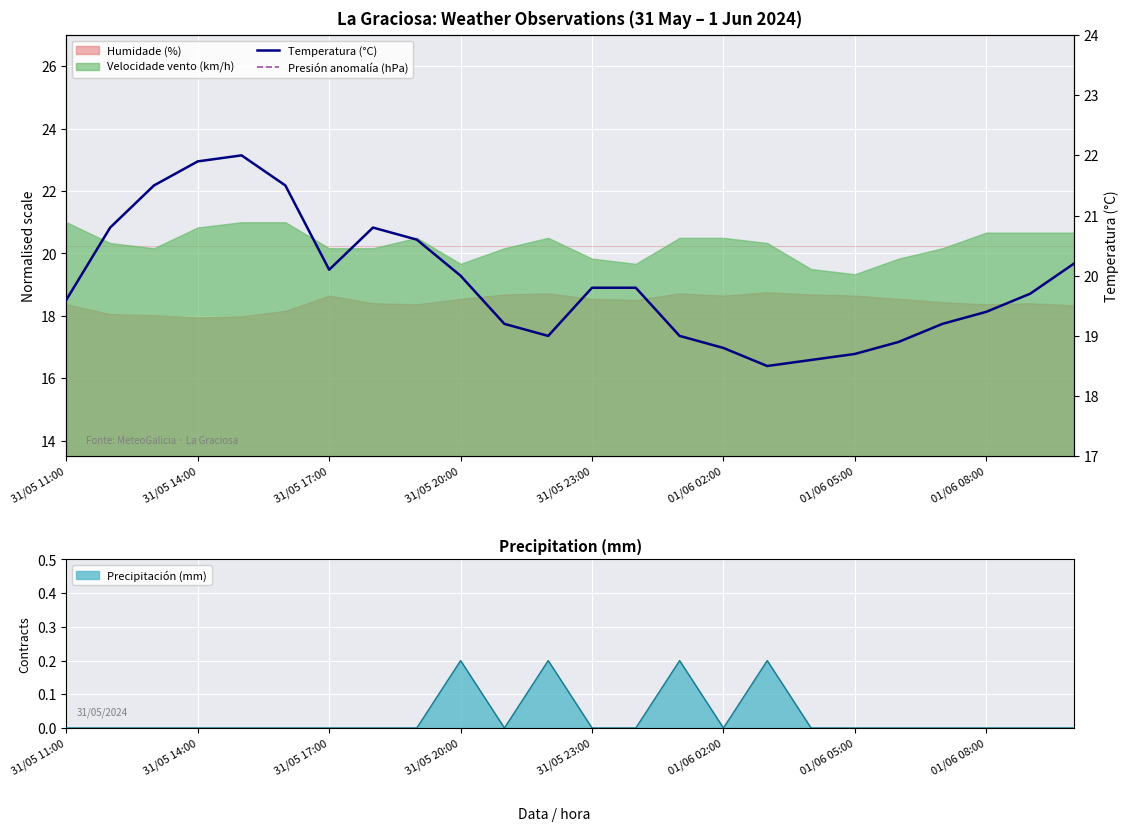

True or false: Precipitación (mm) has a value of 0.1 at 31/05 23:00.

False